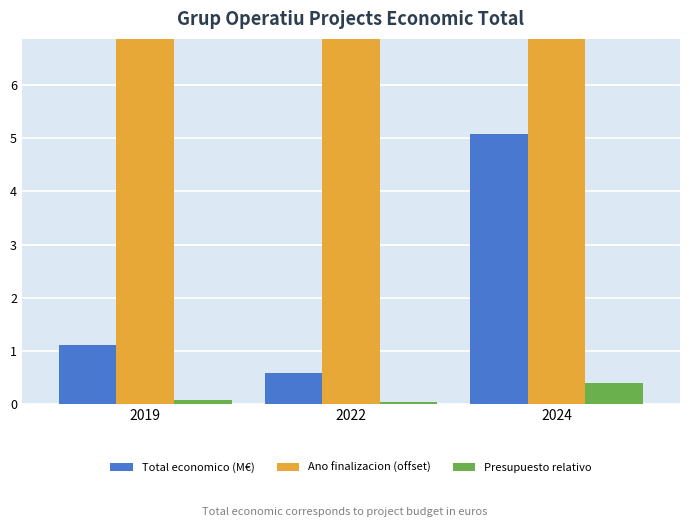

What is the average value of the Presupuesto relativo series?

0.2